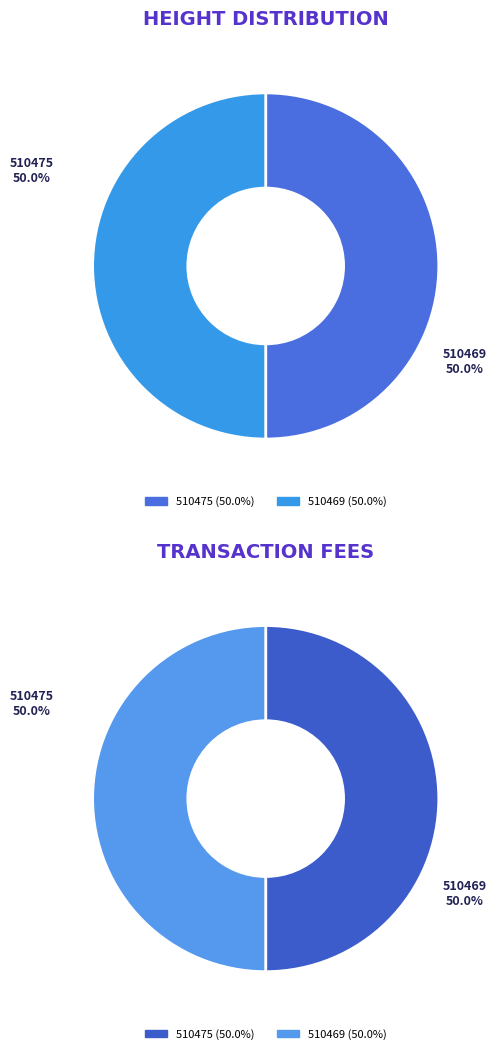

To the nearest percent, what portion does 510475 represent?

50%